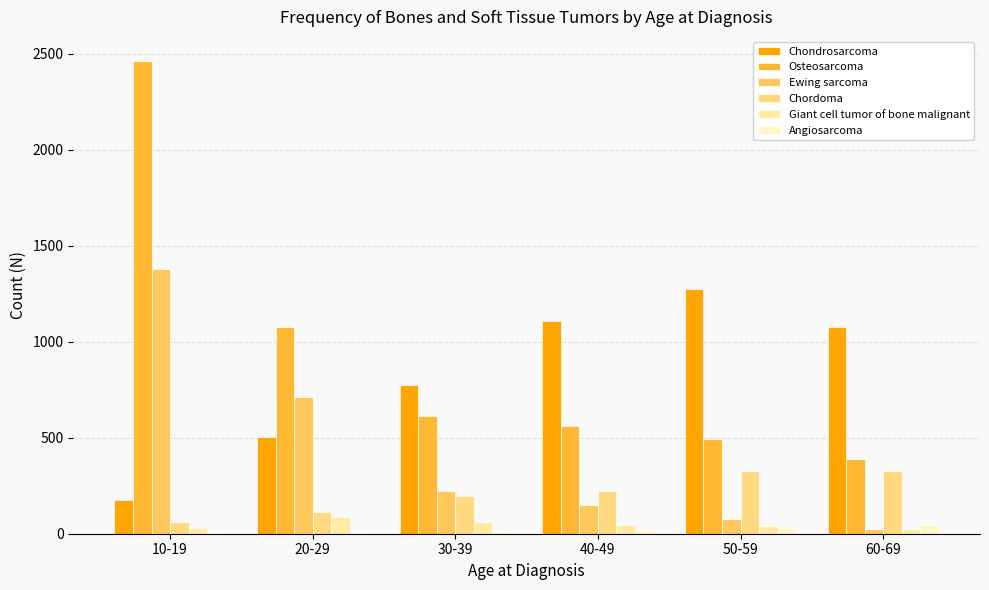

Does the chart contain stacked bars?

No